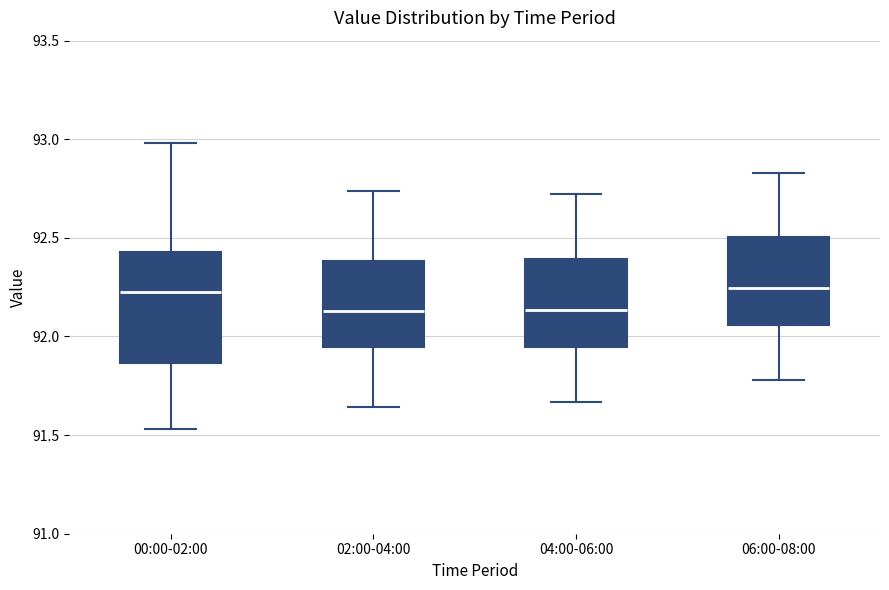

Reading left to right, read every box against the y-axis: the position of its median line, the range the box covers, and the ends of its whiskers. The values are not printed on the chart, so give them approximately, as read against the axis.

00:00-02:00: median 92.25, box 91.85 to 92.45, whiskers 91.55 to 93.00
02:00-04:00: median 92.15, box 91.95 to 92.40, whiskers 91.65 to 92.75
04:00-06:00: median 92.15, box 91.95 to 92.40, whiskers 91.65 to 92.70
06:00-08:00: median 92.25, box 92.05 to 92.50, whiskers 91.80 to 92.85